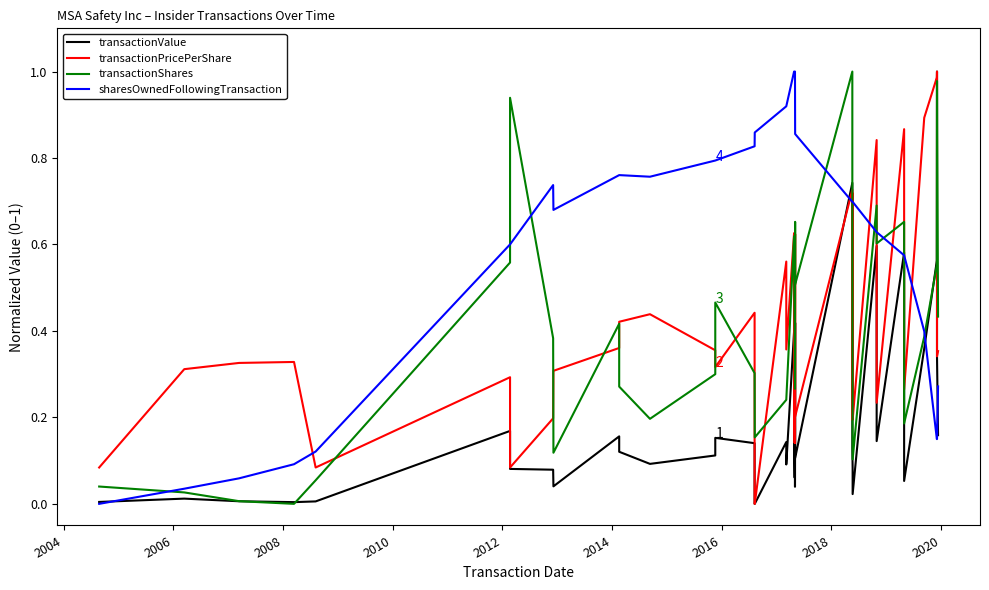

True or false: transactionShares and transactionValue intersect in this chart.

True